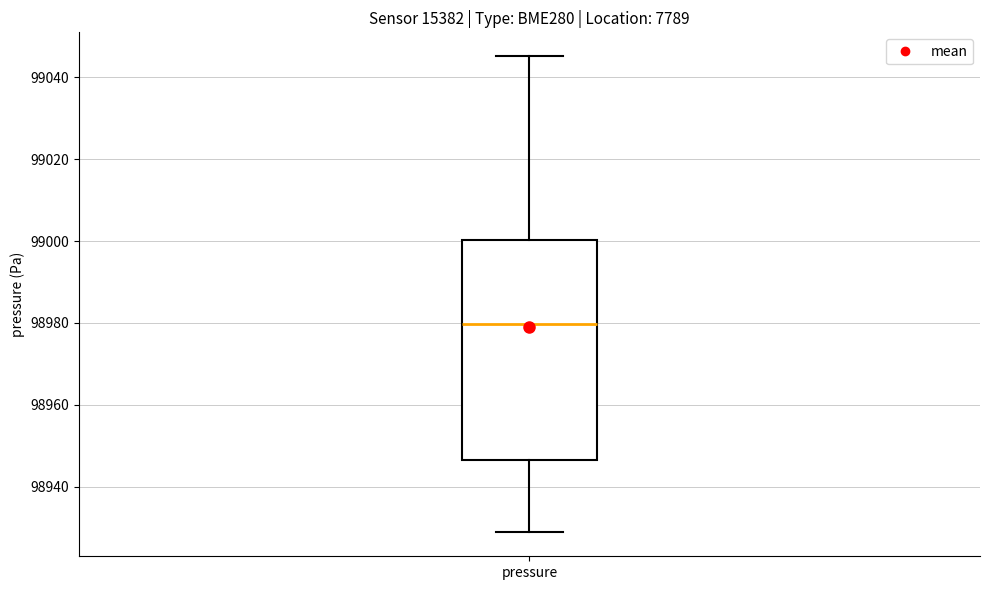

Transcribe this box plot: give where the median line is, the range the box spans, and where the two whiskers end, as read against the y-axis. The values are not printed on the chart, so give them approximately, as read against the axis.

median 98980, box 98946 to 99000, whiskers 98928 to 99046